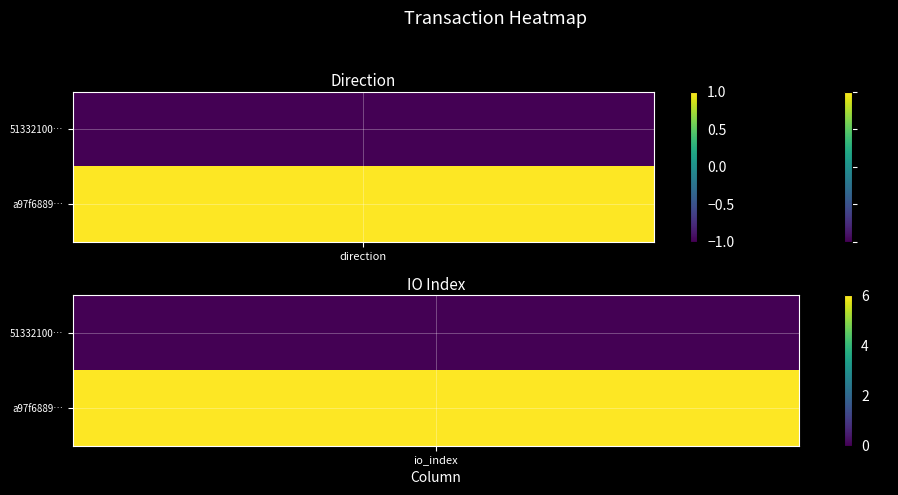

Is the value of a97f6889d38b629f170b8da0d235591ae16e61d at 1 greater than the value of 51332100f6344a4d5e962f54cf02ec2e19fca6f at 0?

Yes